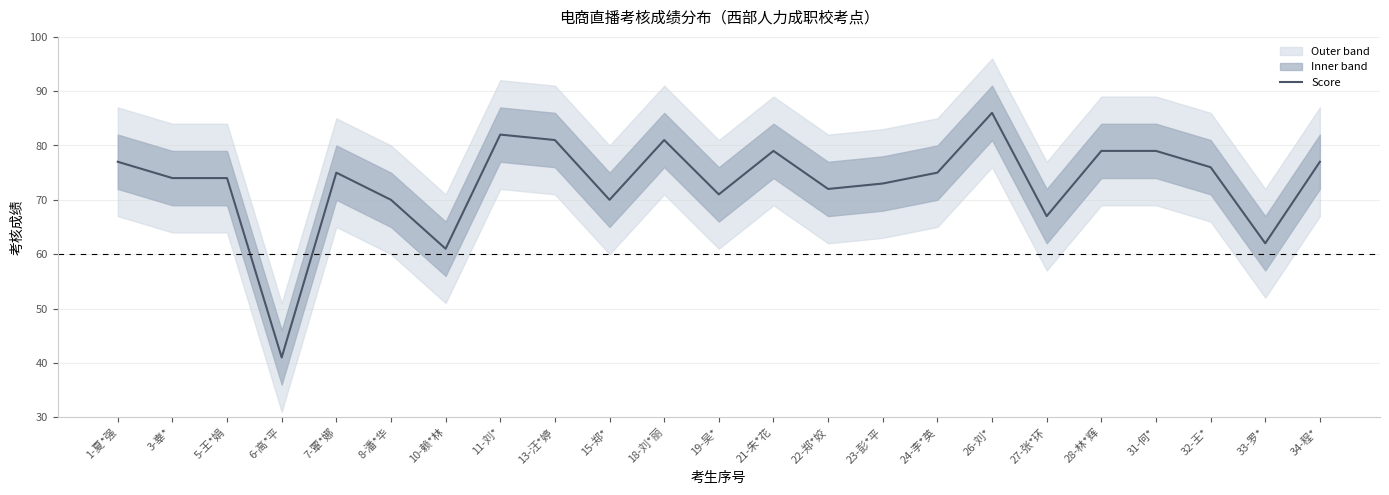

What position from the right is 7-覃*娜?

19